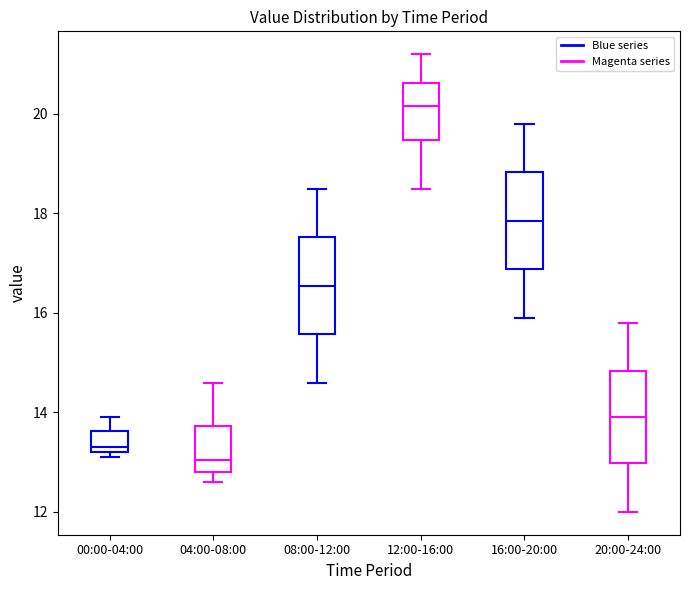

Which box's median line is the lowest?

04:00-08:00